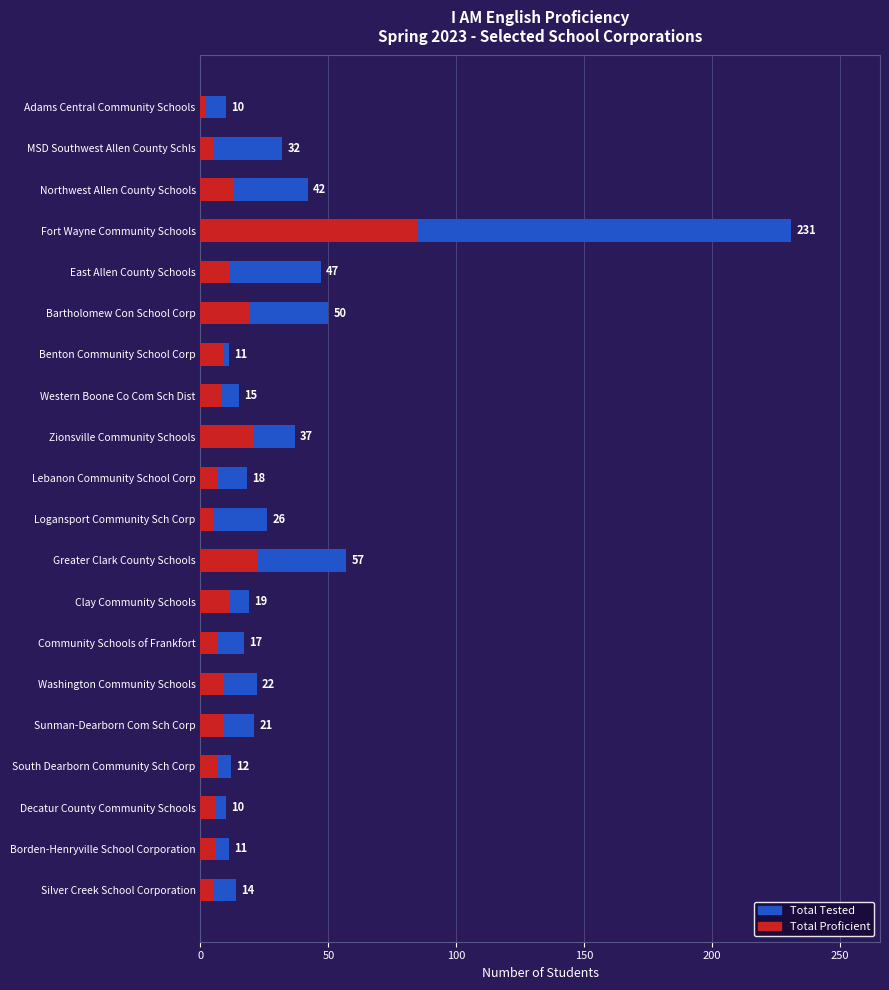

Which has a higher value, East Allen County Schools or Community Schools of Frankfort?

East Allen County Schools